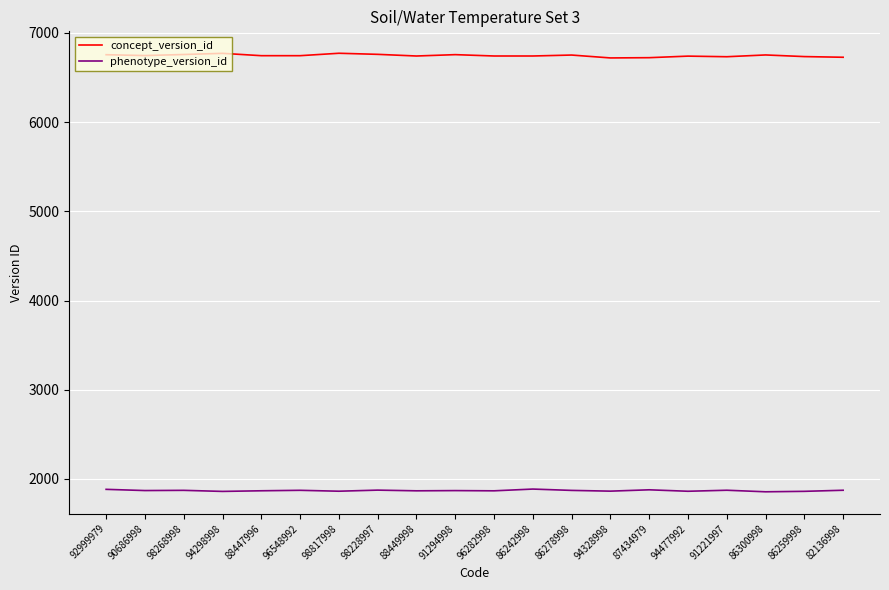

What is the difference between the highest and lowest values at 94477992?

4879.3